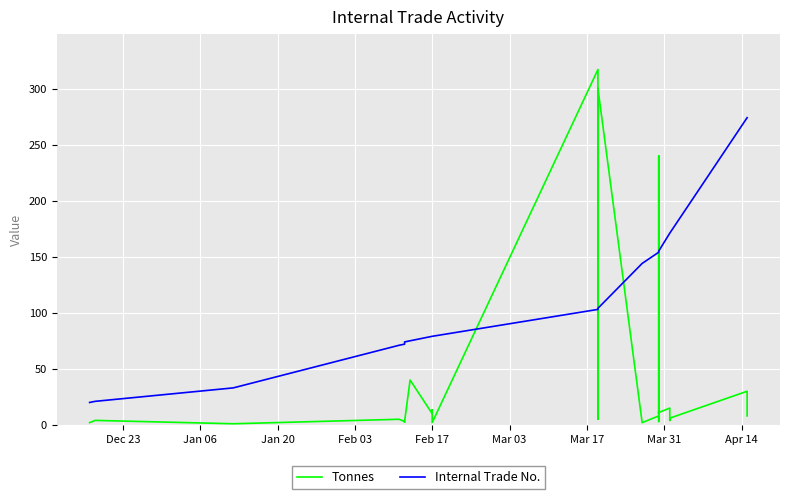

How many values in the Internal Trade No. series are below 144?

19